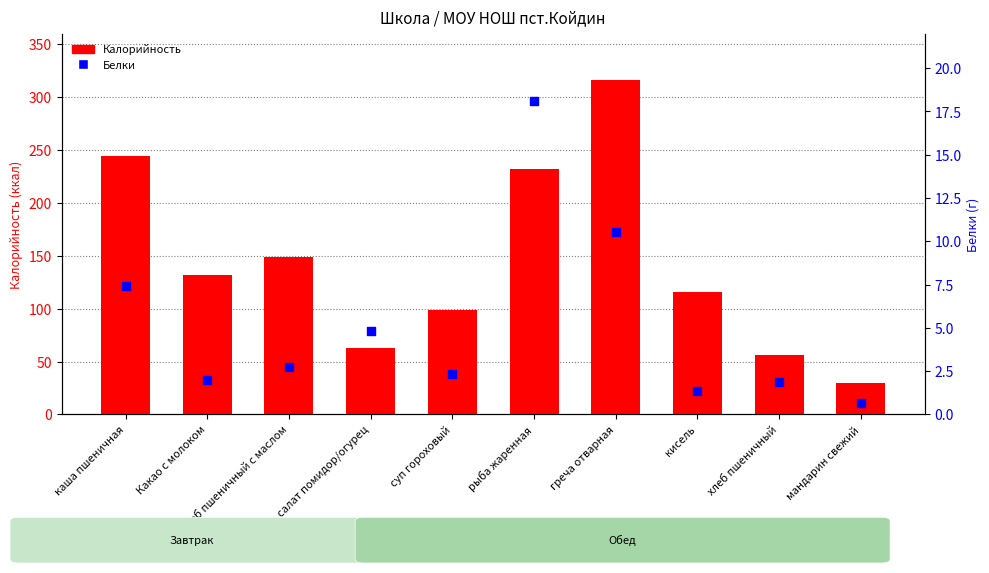

At how many categories does at least one series exceed 65?

7